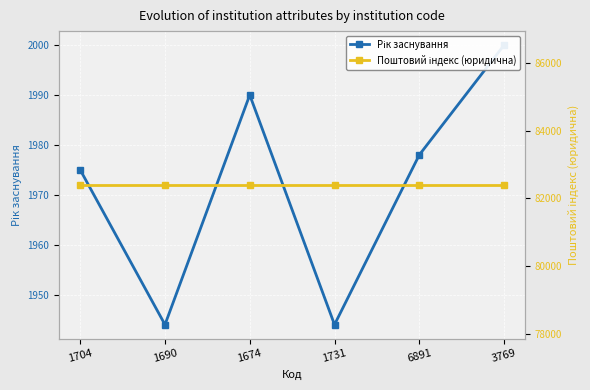

Reading left to right, extract all data points from this chart.

Рік заснування: 1704=1975	1690=1944	1674=1990	1731=1944	6891=1978	3769=2000
Поштовий індекс (юридична): 1704=82400	1690=82400	1674=82400	1731=82400	6891=82400	3769=82400